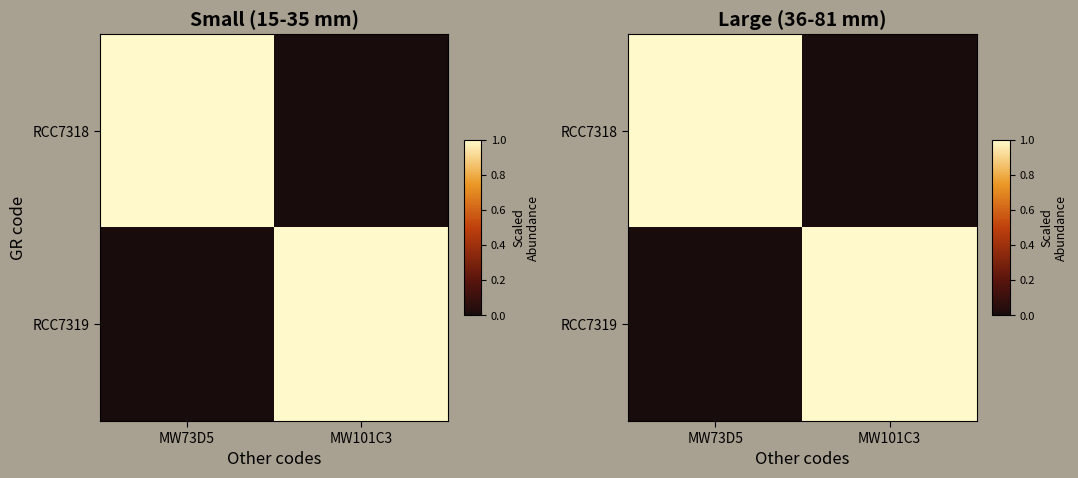

Which category has the highest value across all series?

MW73D5